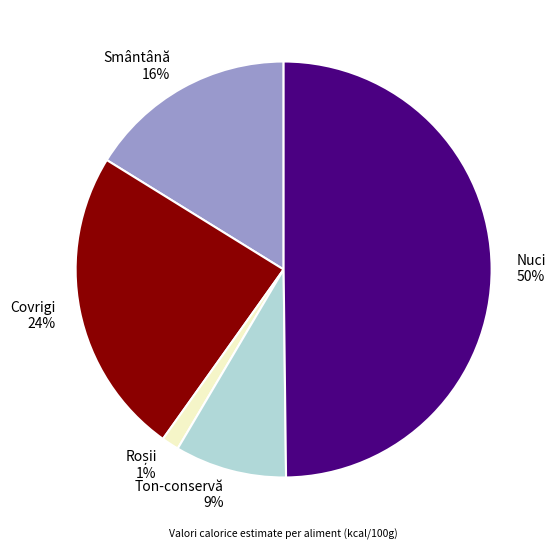

To the nearest percent, what is the average slice percentage?

20%